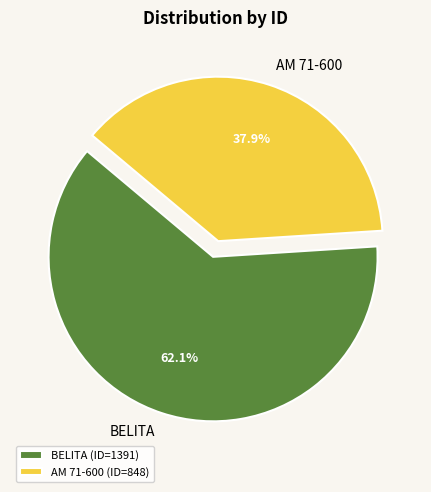

What is the largest slice in the pie chart?

BELITA